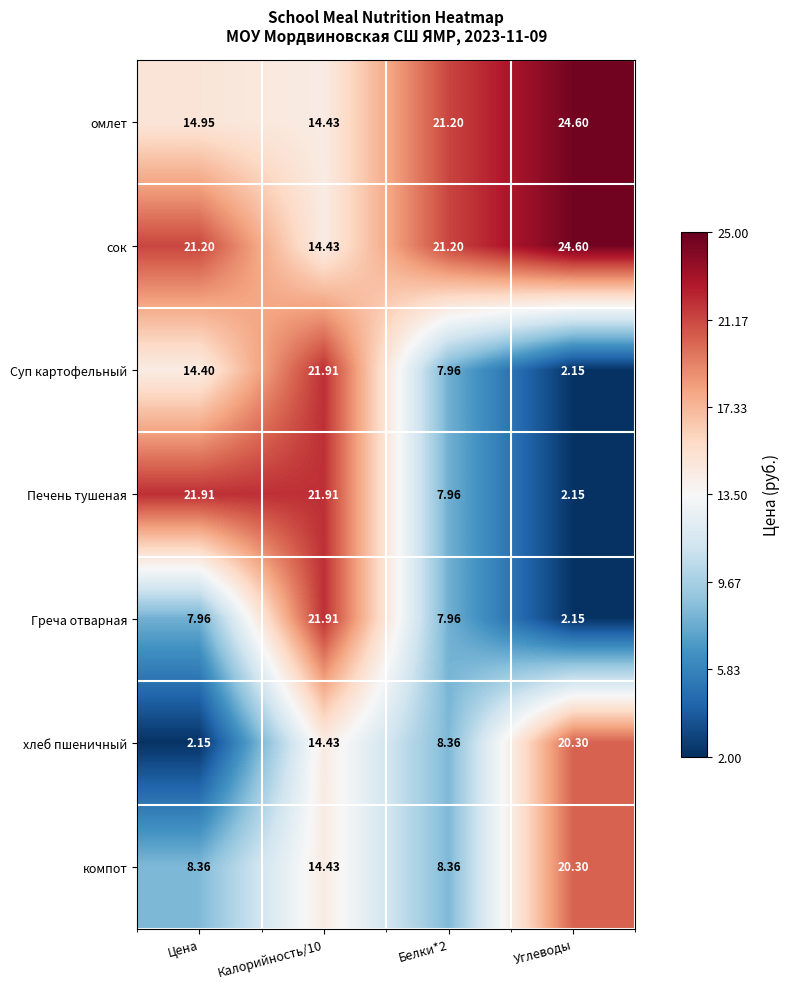

Count the number of data series in this chart.

7